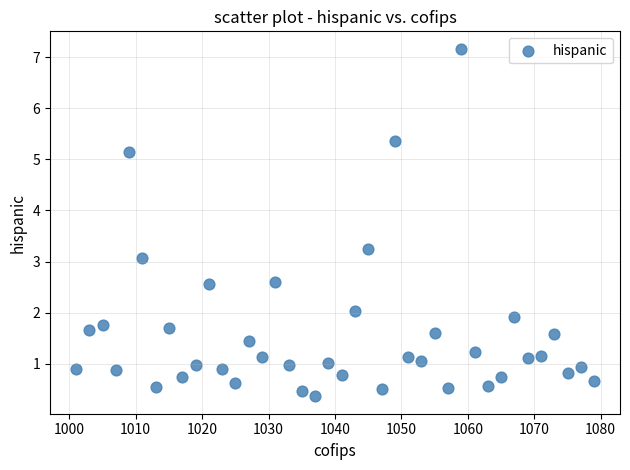

What is the range of X values (max minus min)?

78.0